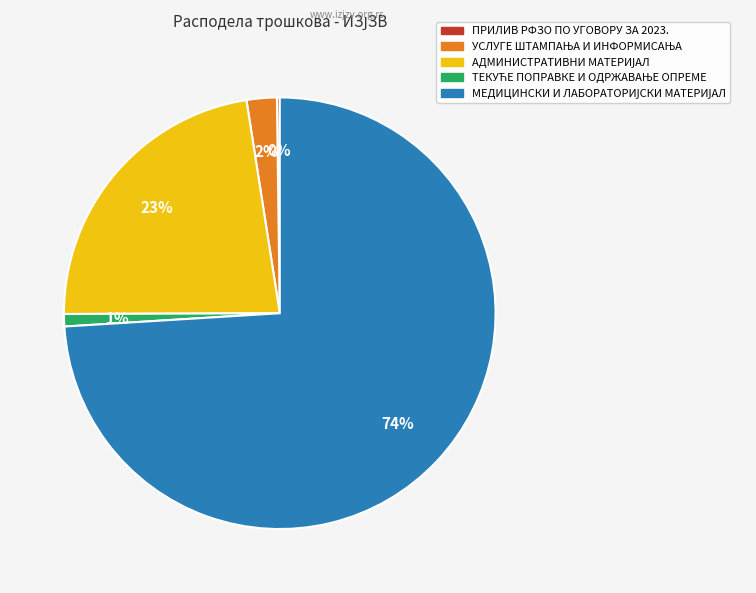

Does any single category account for the majority?

Yes